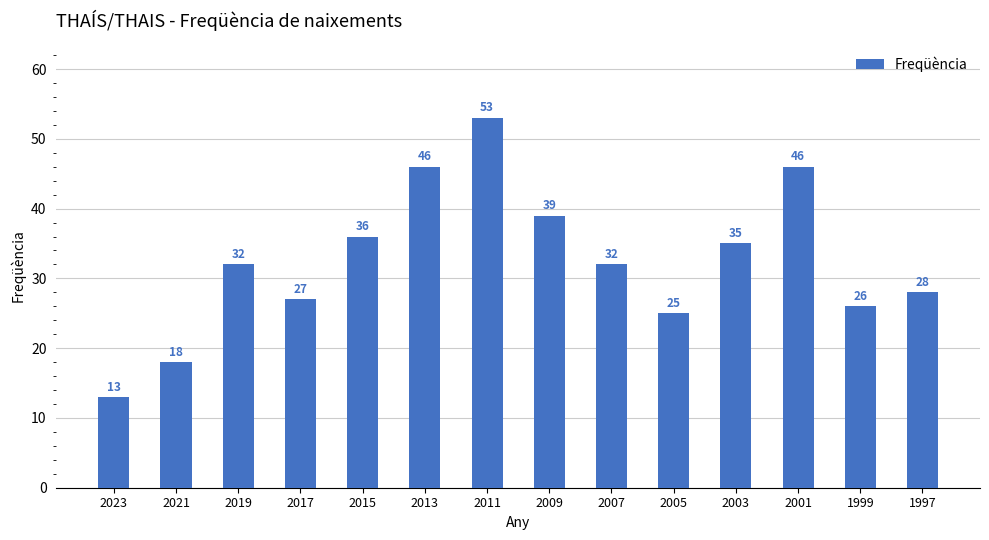

Which has a higher value, 2019 or 2011?

2011